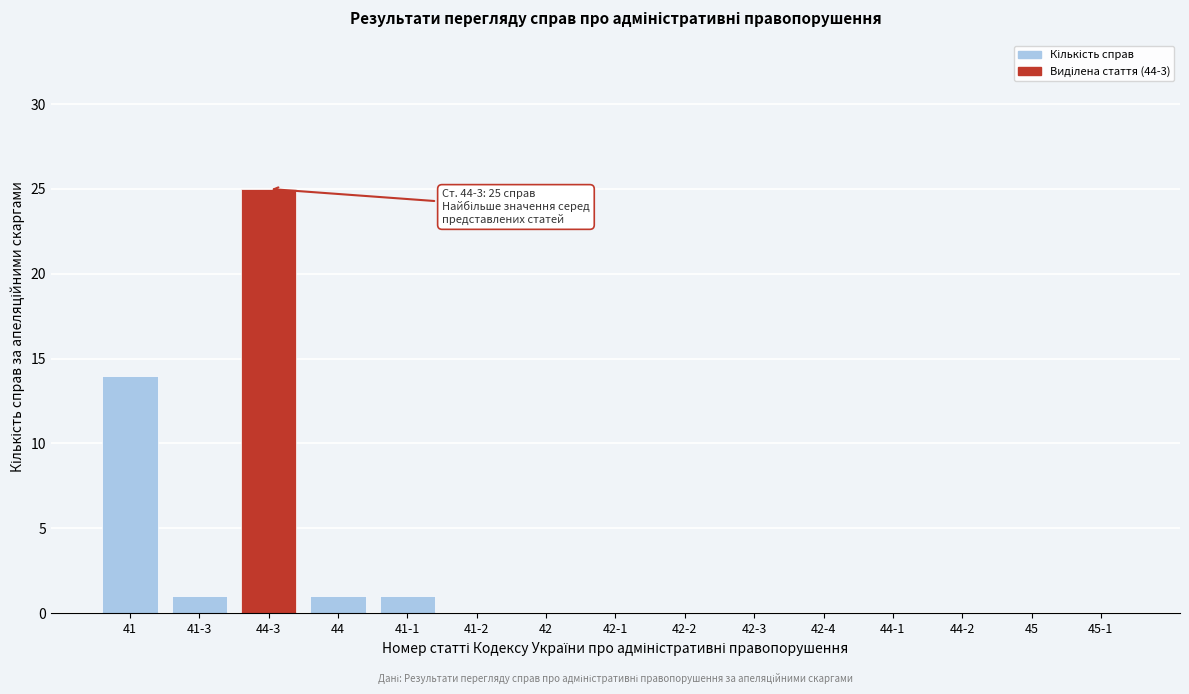

Reading left to right, list all the values displayed in this chart.

41=14	41-3=1	44-3=25	44=1	41-1=1	41-2=0	42=0	42-1=0	42-2=0	42-3=0	42-4=0	44-1=0	44-2=0	45=0	45-1=0